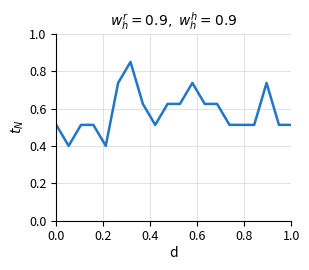

What is the minimum value shown in the chart?

0.4